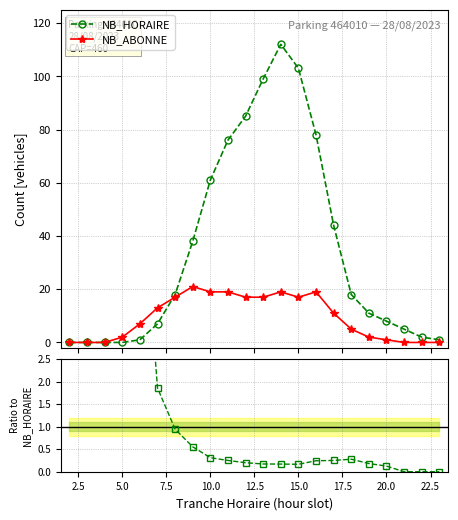

How many data points in NB_ABONNE are less than 11?

11